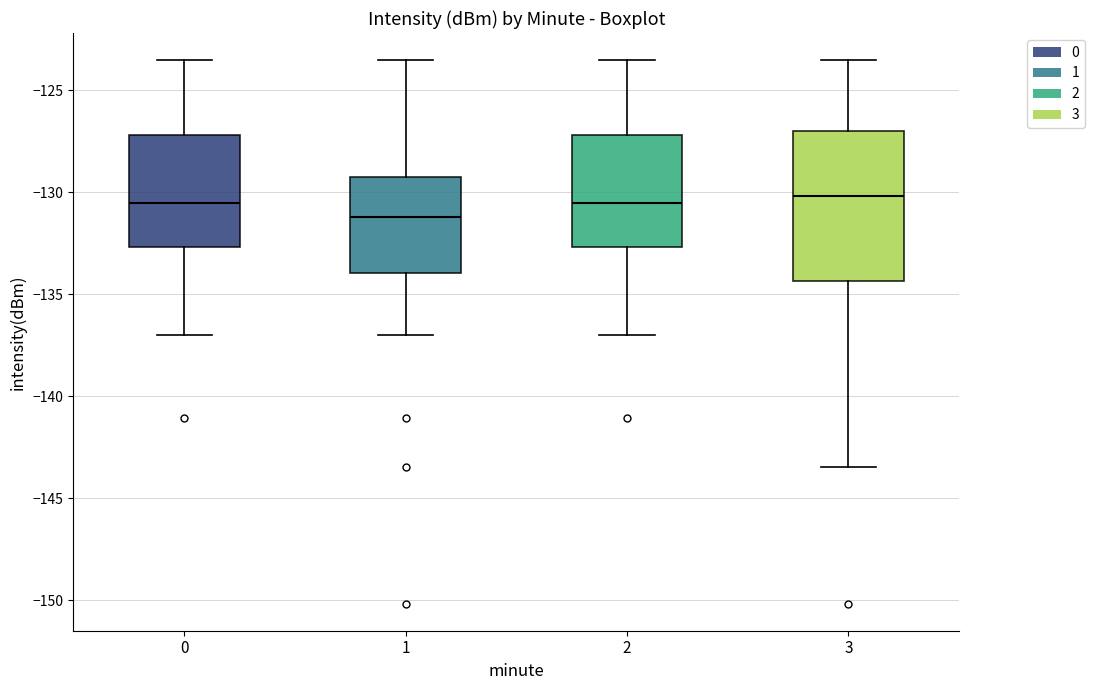

Reading left to right, transcribe this box plot: for each box, give where its median line is, the range the box spans, and where its two whiskers end, as read against the y-axis. The values are not printed on the chart, so give them approximately, as read against the axis.

0: median -130.5, box -132.5 to -127.0, whiskers -137.0 to -123.5
1: median -131.0, box -134.0 to -129.5, whiskers -137.0 to -123.5
2: median -130.5, box -132.5 to -127.0, whiskers -137.0 to -123.5
3: median -130.0, box -134.5 to -127.0, whiskers -143.5 to -123.5